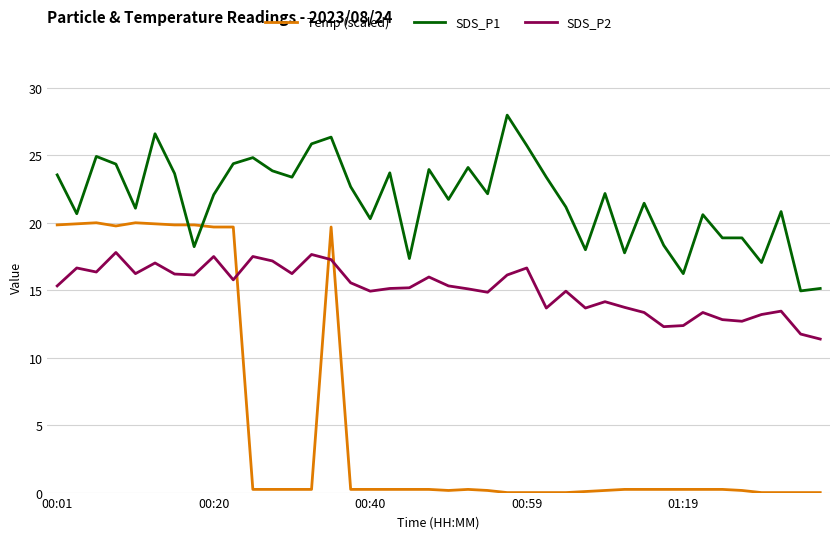

What is the difference between the maximum and minimum values in the SDS_P2 series?

6.4